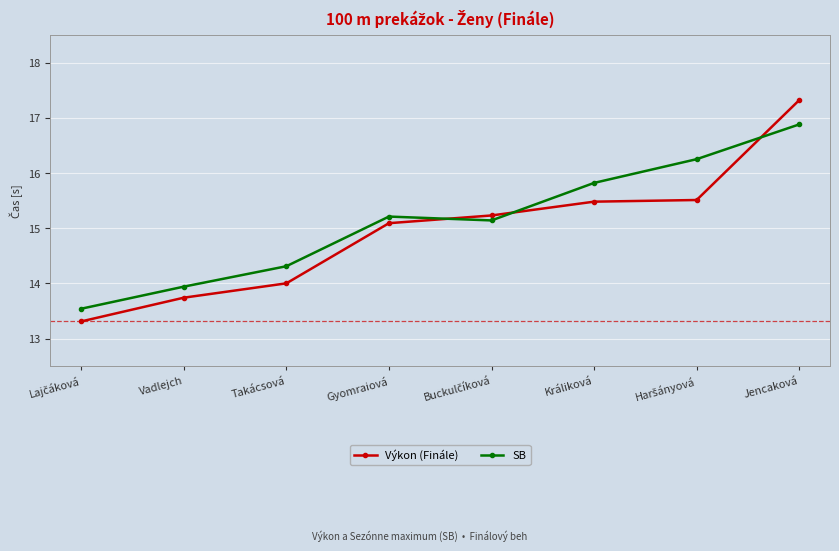

True or false: Výkon (Finále) has a value of 14.0 at Takácsová.

True